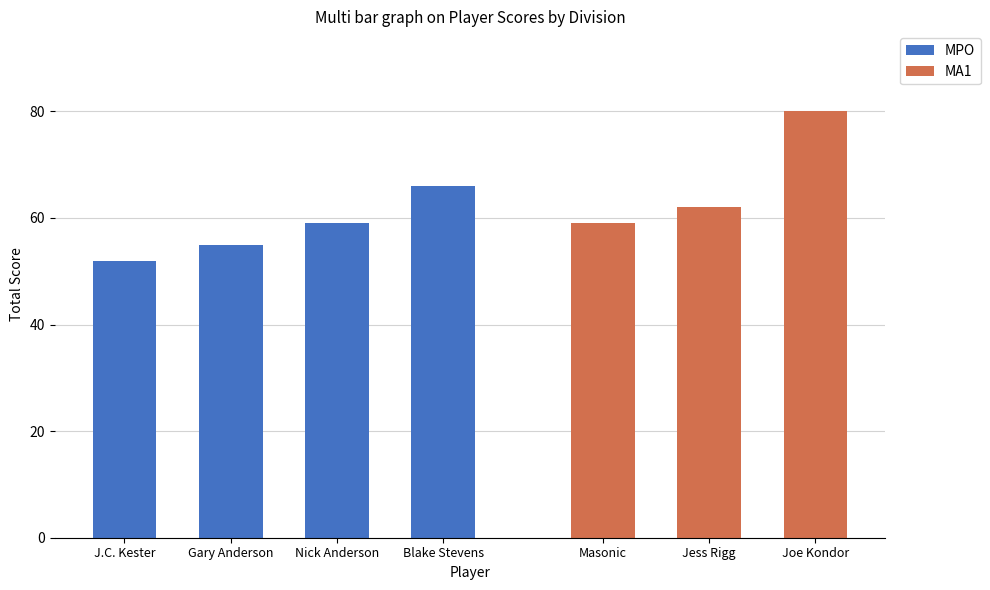

At which label is event_total_score closest to 66?

Blake Stevens